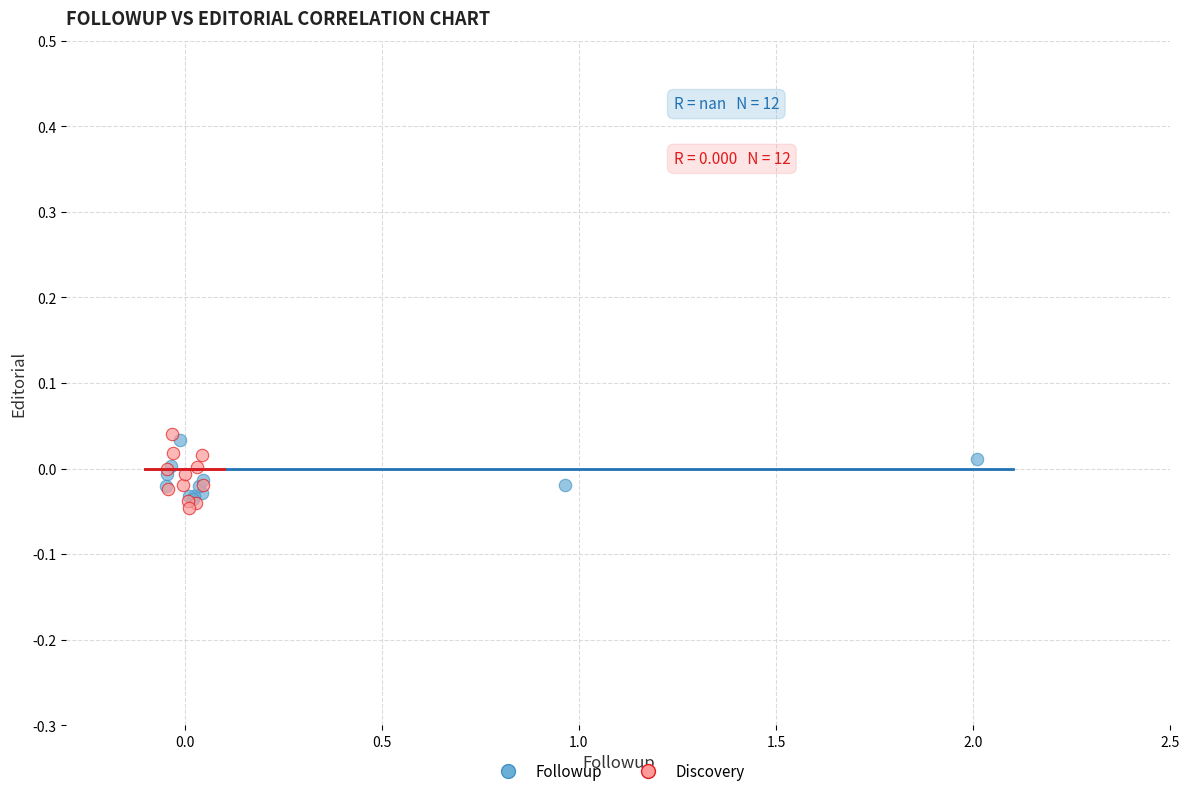

Which series reaches the maximum Y coordinate?

Discovery